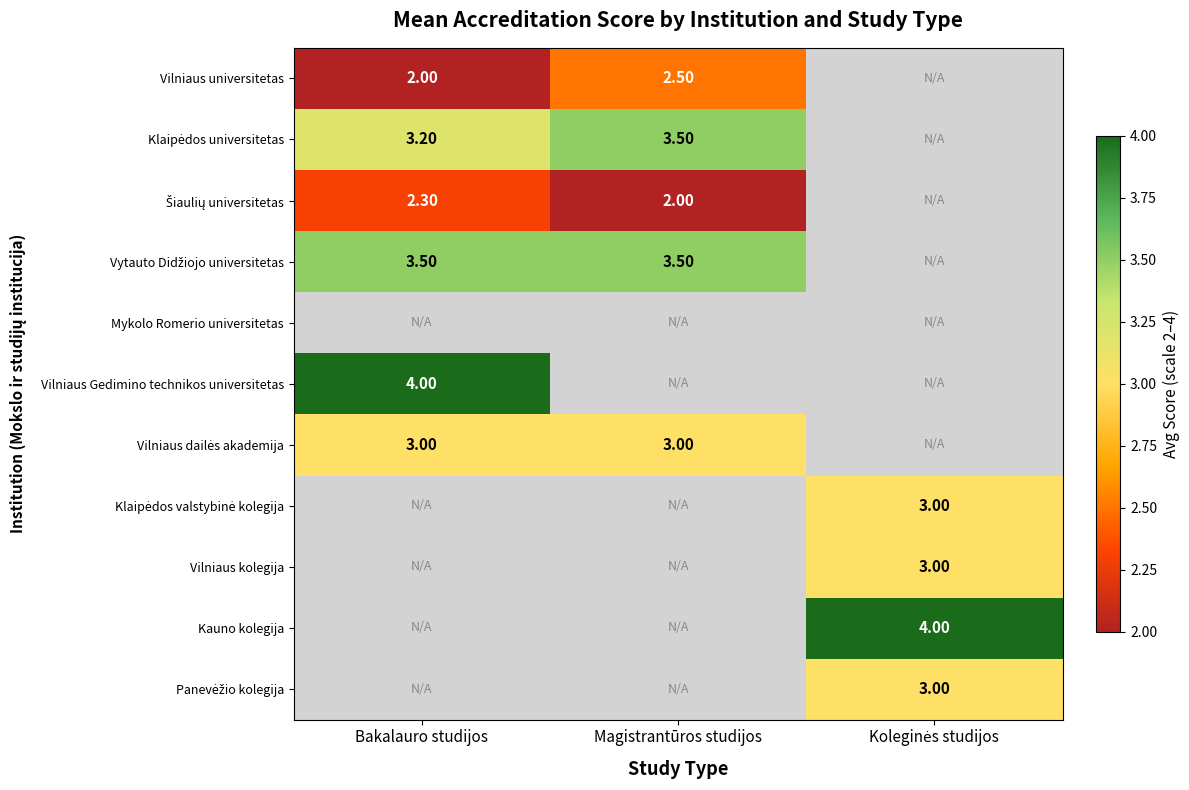

List the series in order of their peak value, highest first.

Klaipėdos universitetas, Vytauto Didžiojo universitetas, Mykolo Romerio universitetas, Vilniaus Gedimino technikos universitetas, Vilniaus dailės akademija, Vilniaus universitetas, Klaipėdos valstybinė kolegija, Vilniaus kolegija, Kauno kolegija, Panevėžio kolegija, Šiaulių universitetas